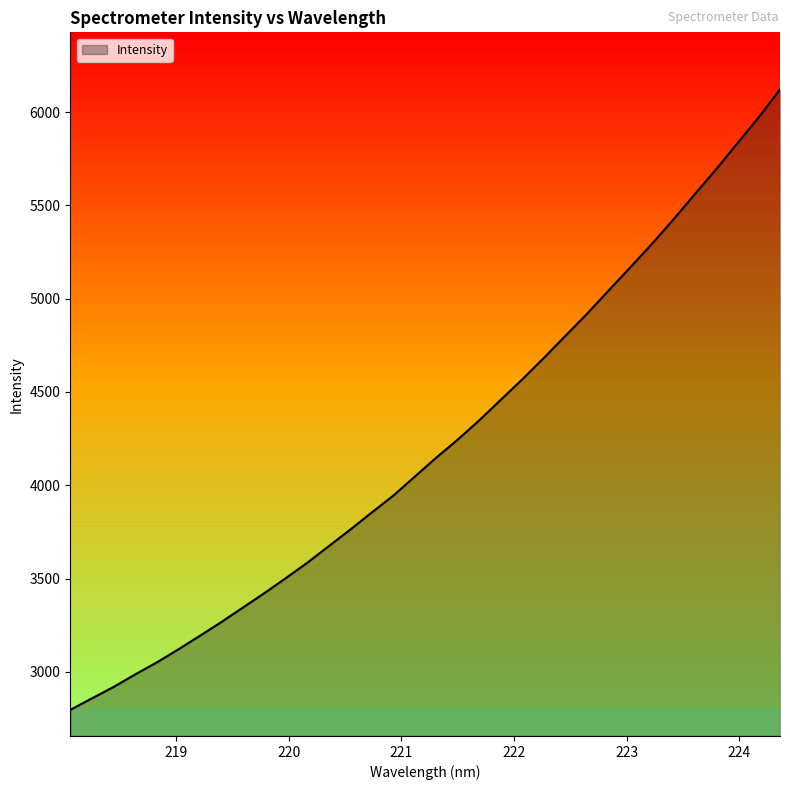

Does the chart display data point markers on the line(s)?

No